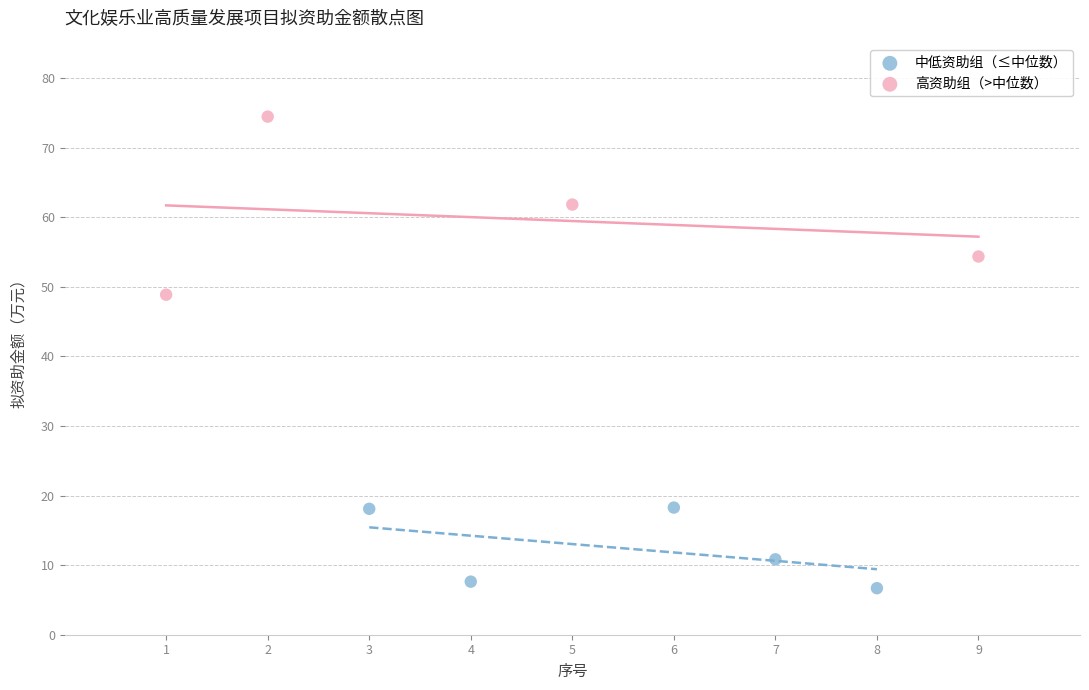

Which series reaches the minimum Y coordinate?

中低资助组（≤中位数）